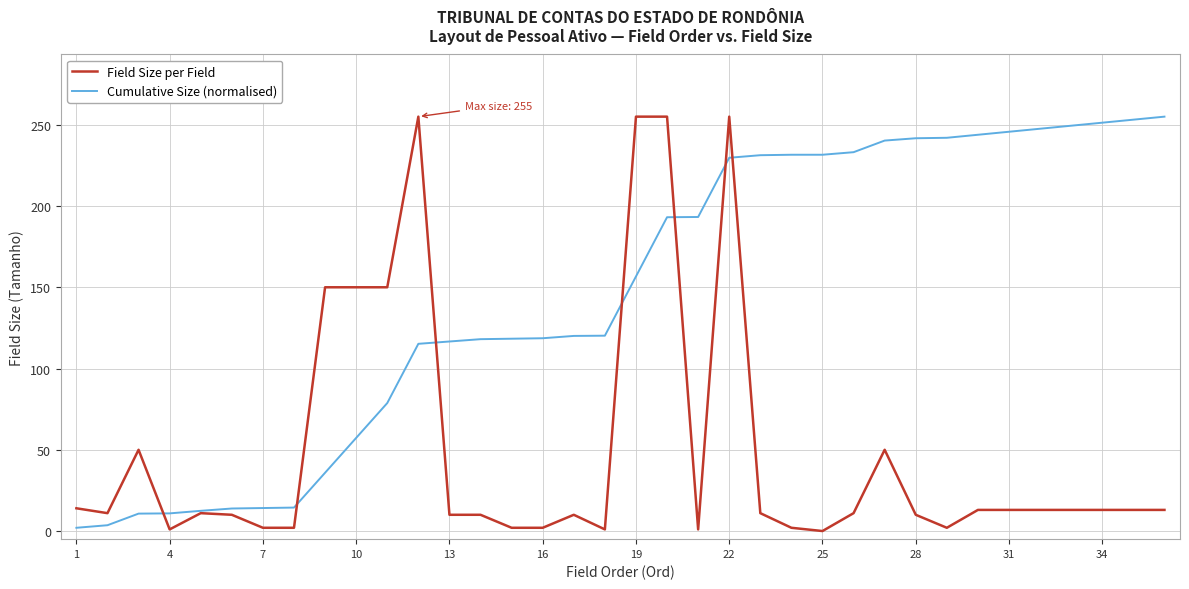

What is the highest value of the Cumulative Size (normalised) series?

255.0